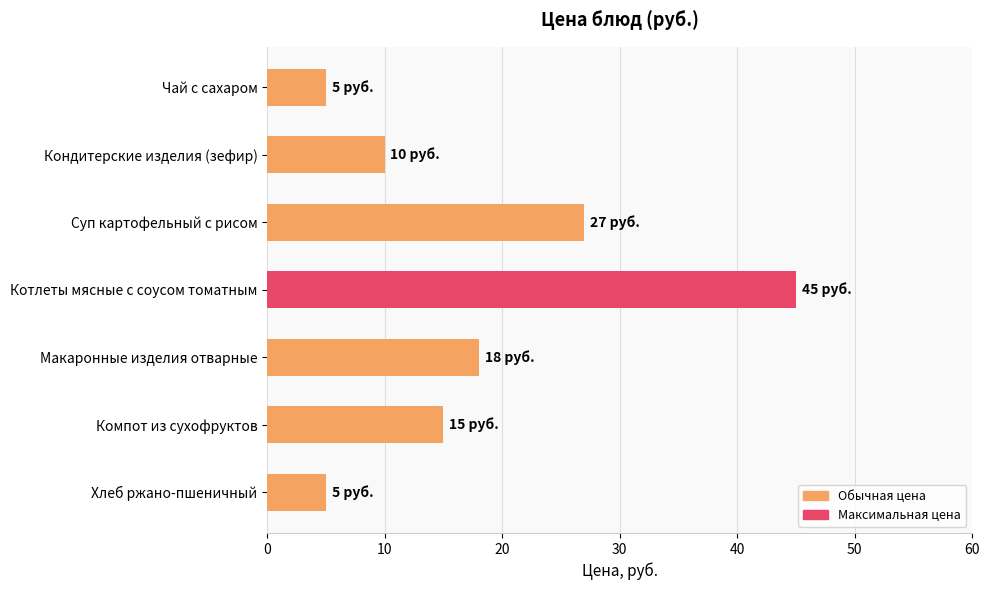

Count the number of data series in this chart.

1